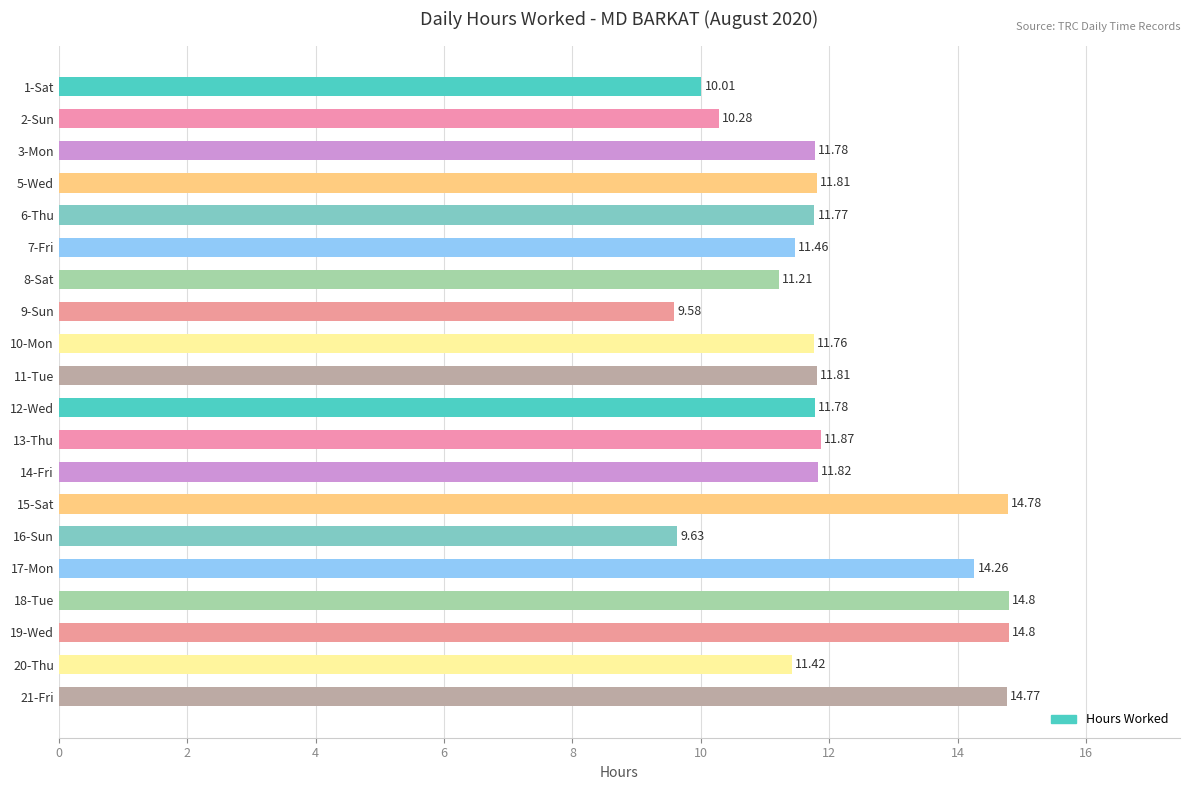

What is the difference between the maximum and minimum values?

5.2